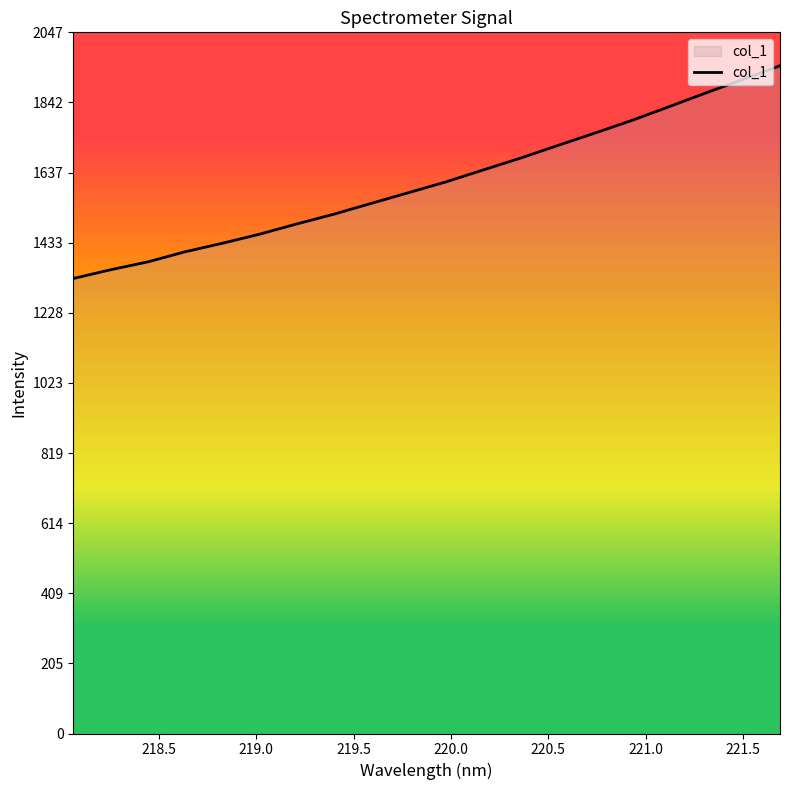

What is the greatest value displayed?

1949.1